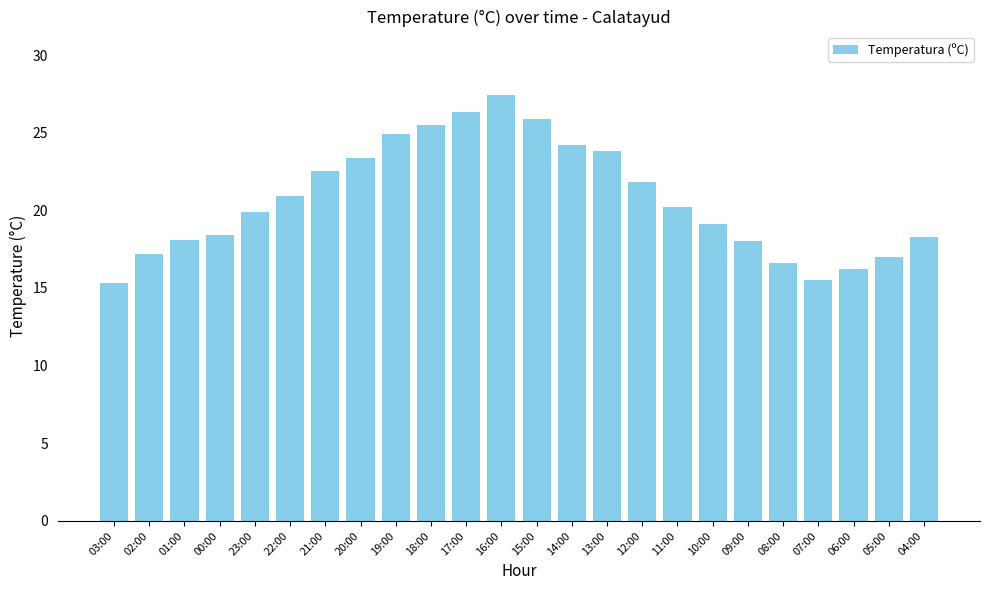

Between 04:00 and 12:00, which is larger?

12:00